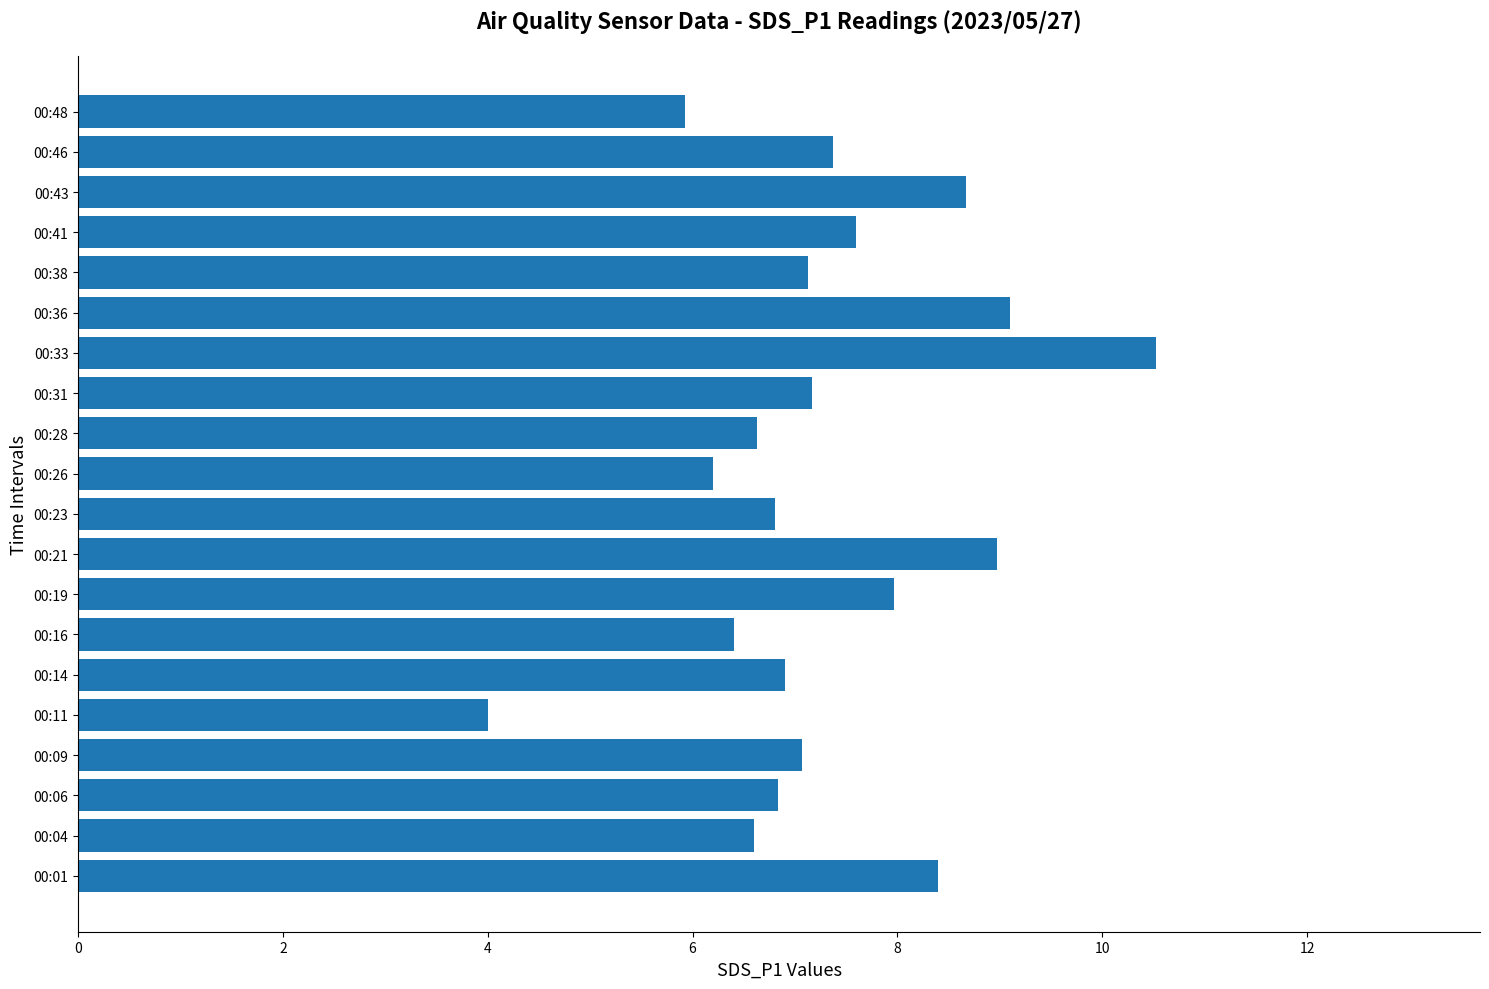

What is the change in value from 00:11 to 00:28?

+2.6